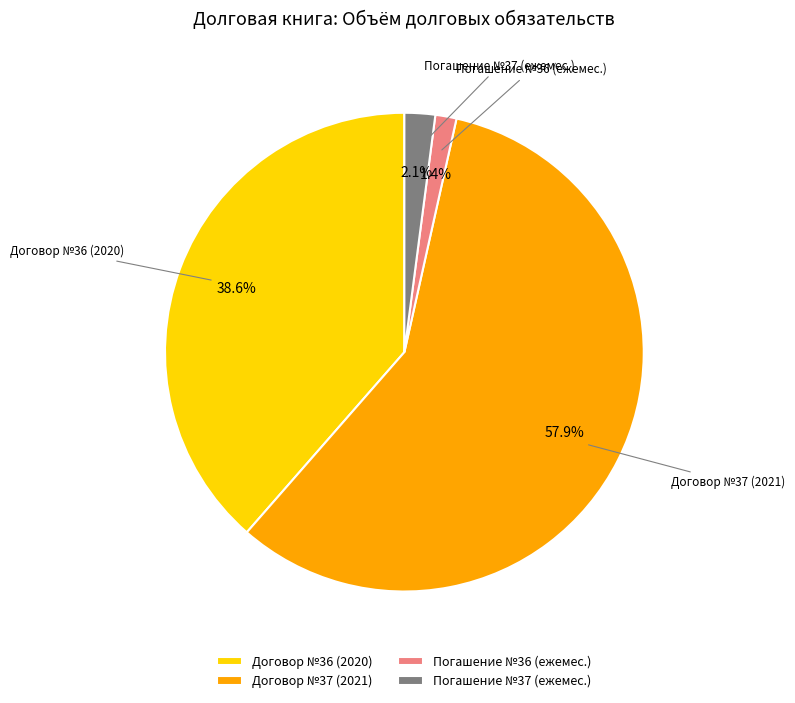

What percentage is NOT represented by Погашение №37 (ежемес.)?

97.9%